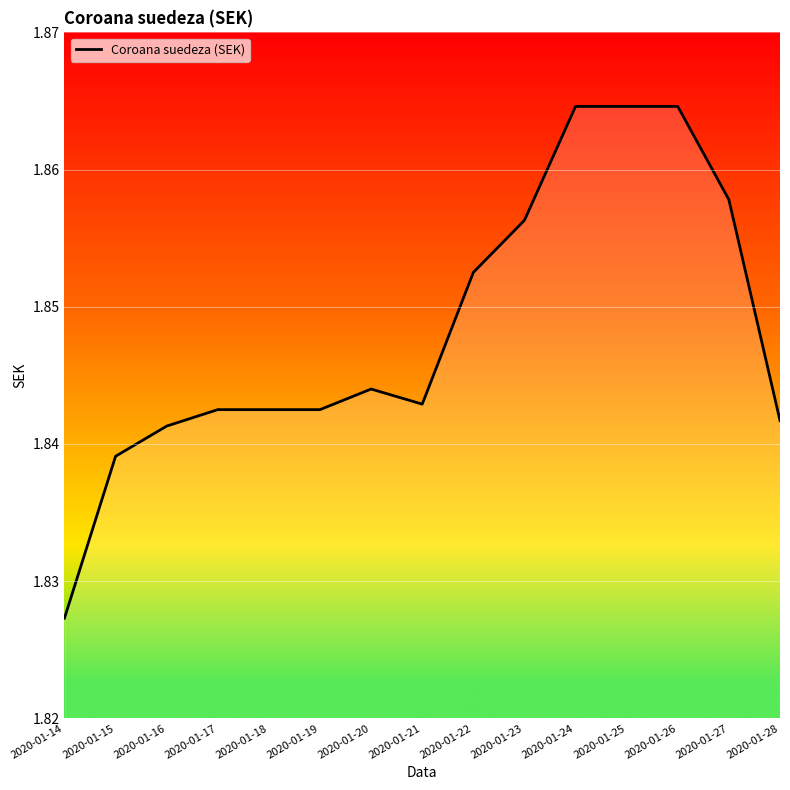

True or false: the data shows 0.9 at 2020-01-15.

False